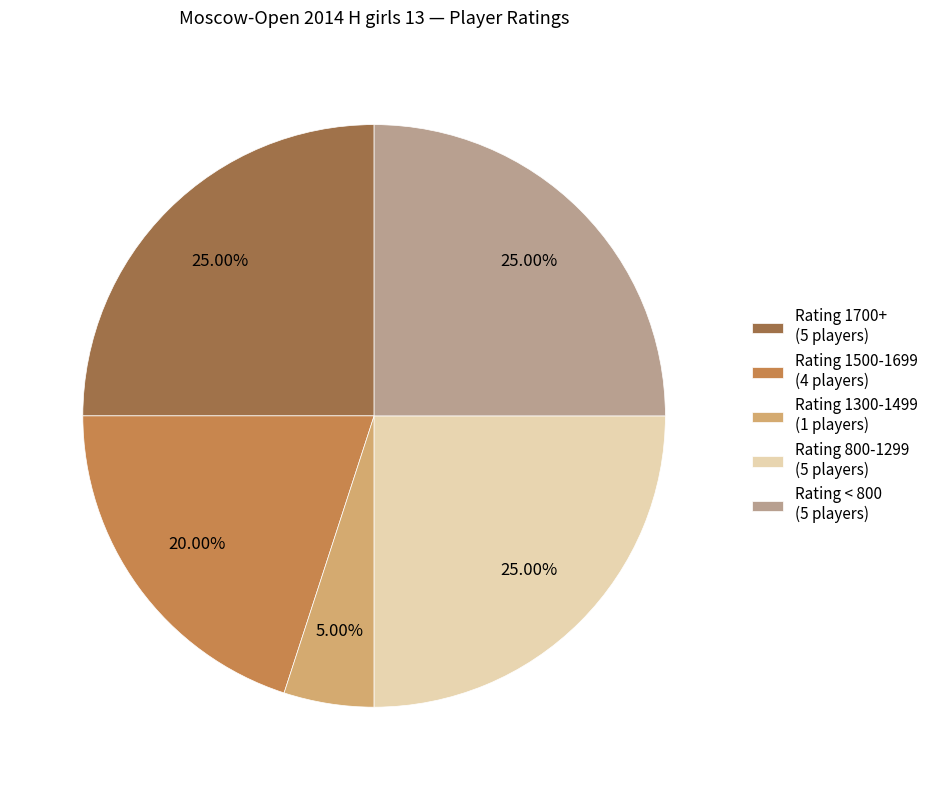

Is there a majority slice in this chart?

No